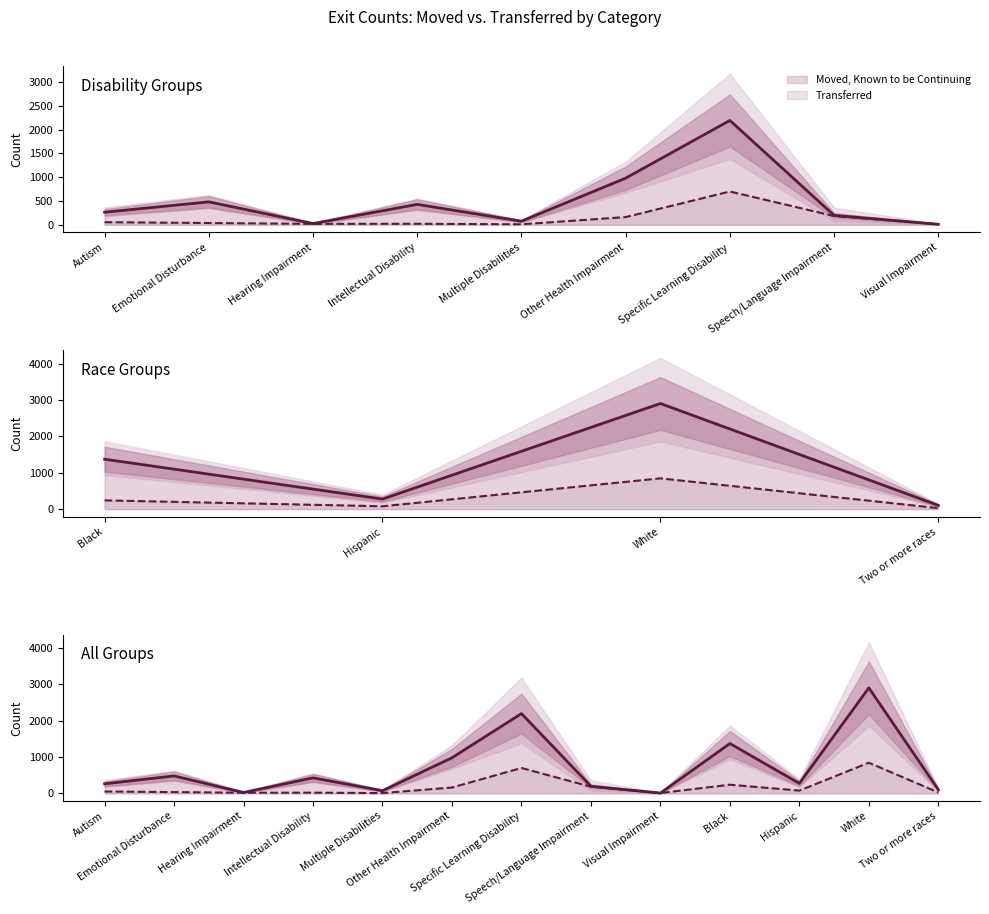

What position from the left is Multiple Disabilities?

5